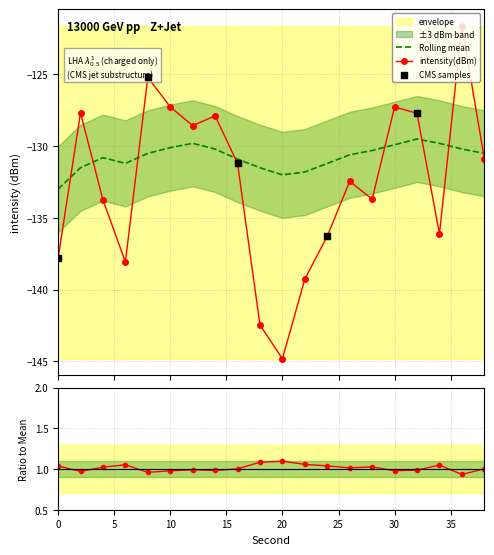

What is the total value across all series at 20?

-276.8